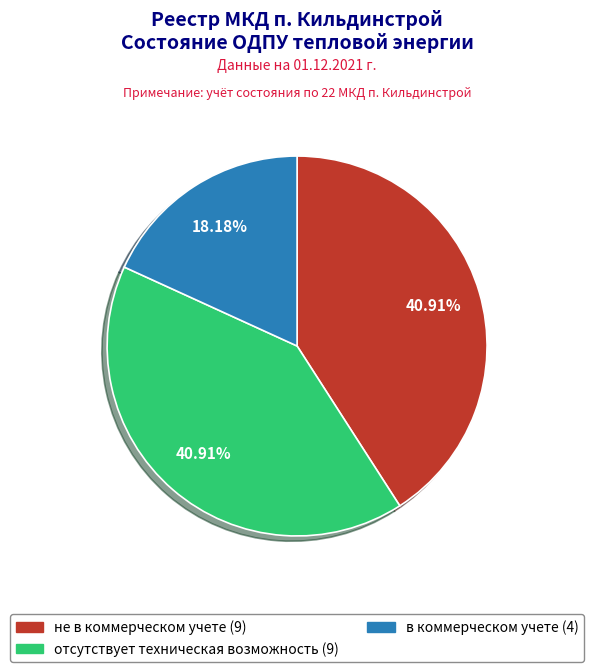

Is it true that отсутствует техническая возможность is 33% of the pie?

False